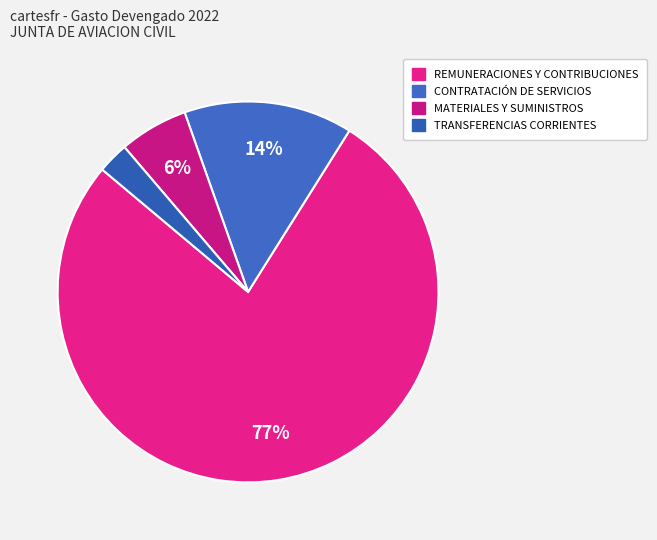

Is the sum of CONTRATACIÓN DE SERVICIOS and REMUNERACIONES Y CONTRIBUCIONES greater than half?

Yes